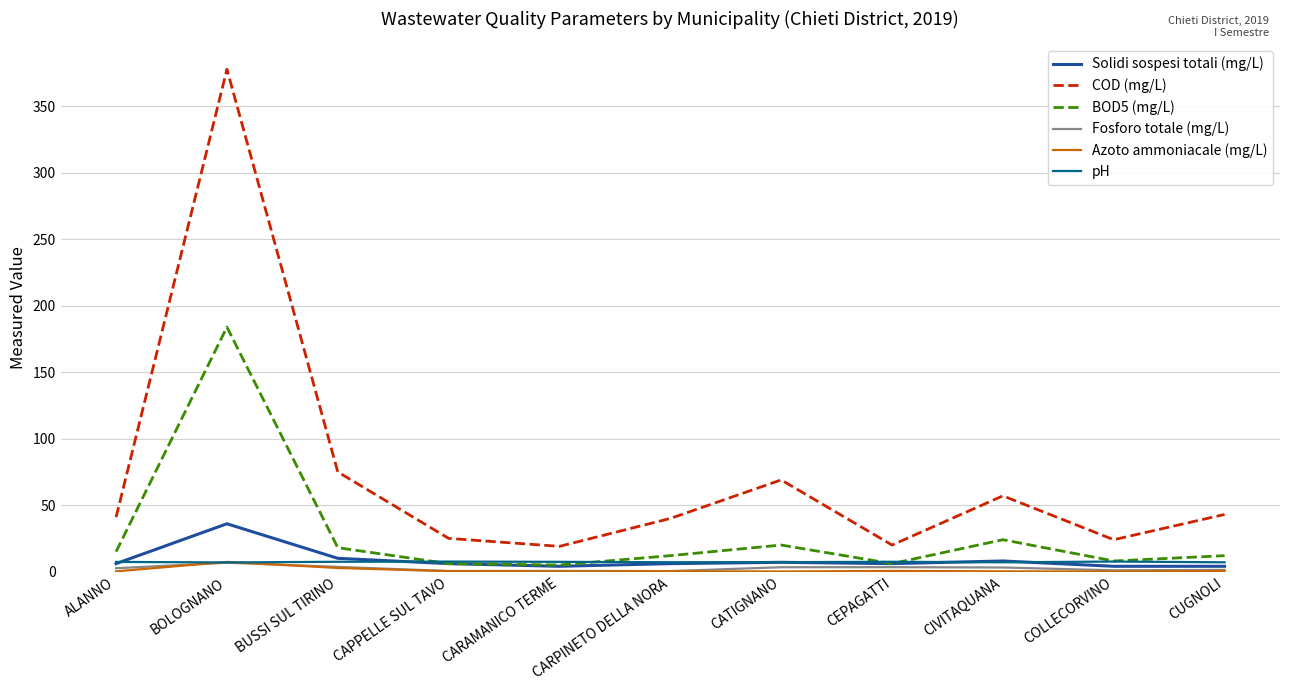

What is the difference between the COD (mg/L) values at ALANNO and CARPINETO DELLA NORA?

1.0